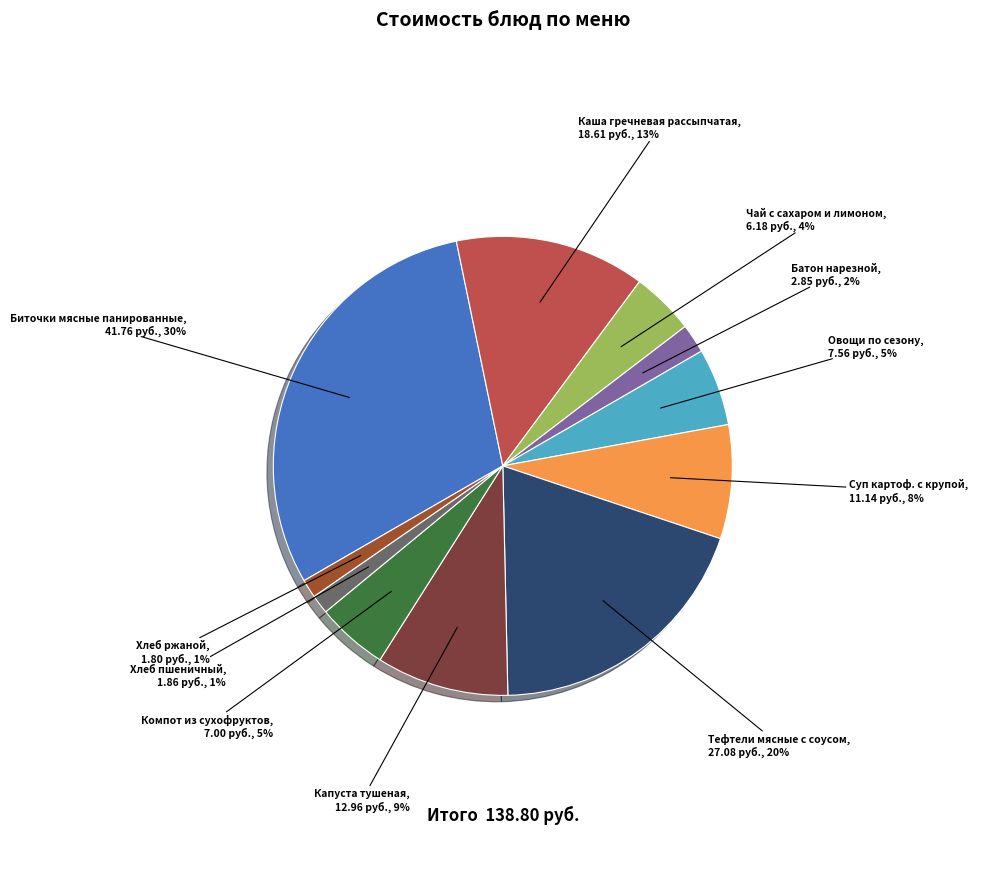

Is there a majority slice in this chart?

No